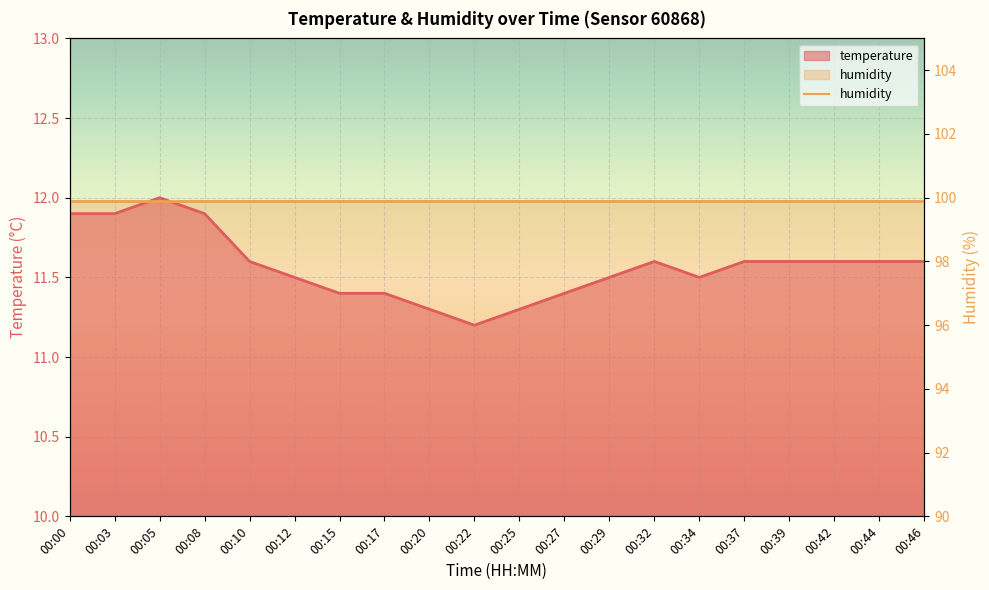

Reading left to right, transcribe all the data shown in this chart.

11.9	11.9	12.0	11.9	11.6	11.5	11.4	11.4	11.3	11.2	11.3	11.4	11.5	11.6	11.5	11.6	11.6	11.6	11.6	11.6